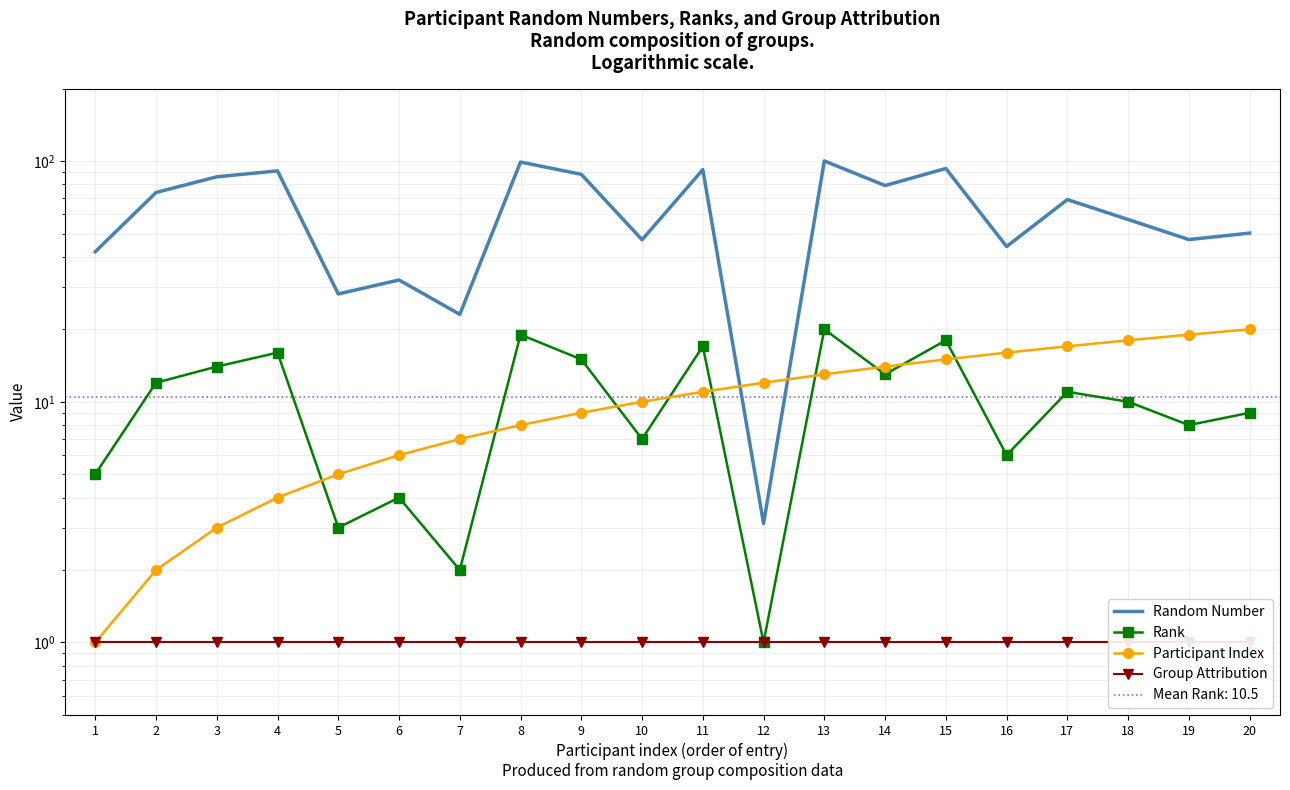

At which category does the chart reach its peak across all series?

13